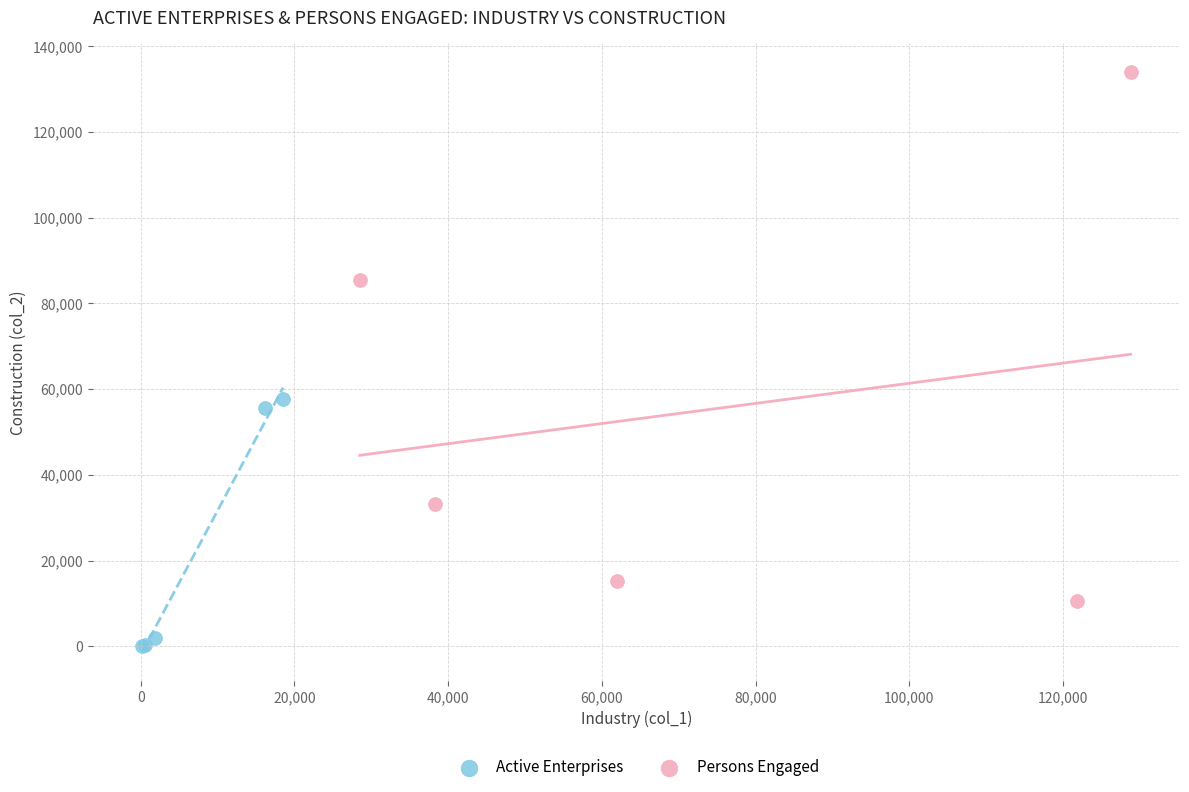

Which series has the largest Y range (max minus min)?

Persons Engaged